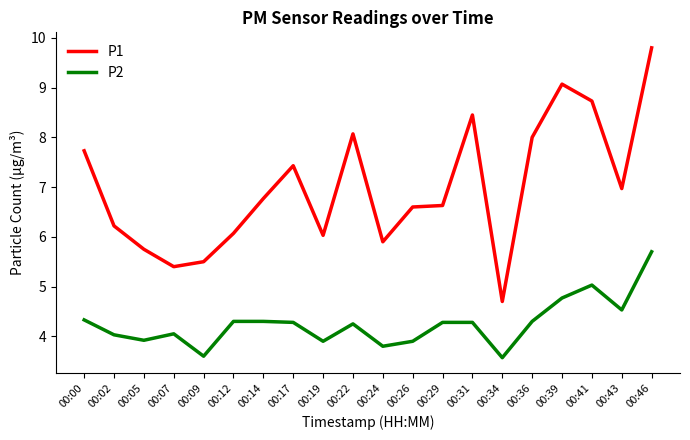

Rank the series at 00:29 from lowest to highest value.

P2, P1